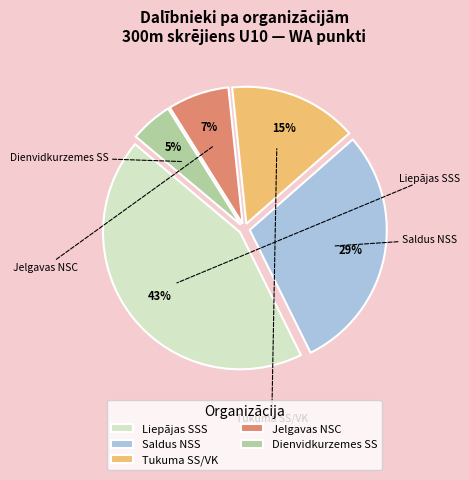

Which slice is the largest?

Liepājas SSS